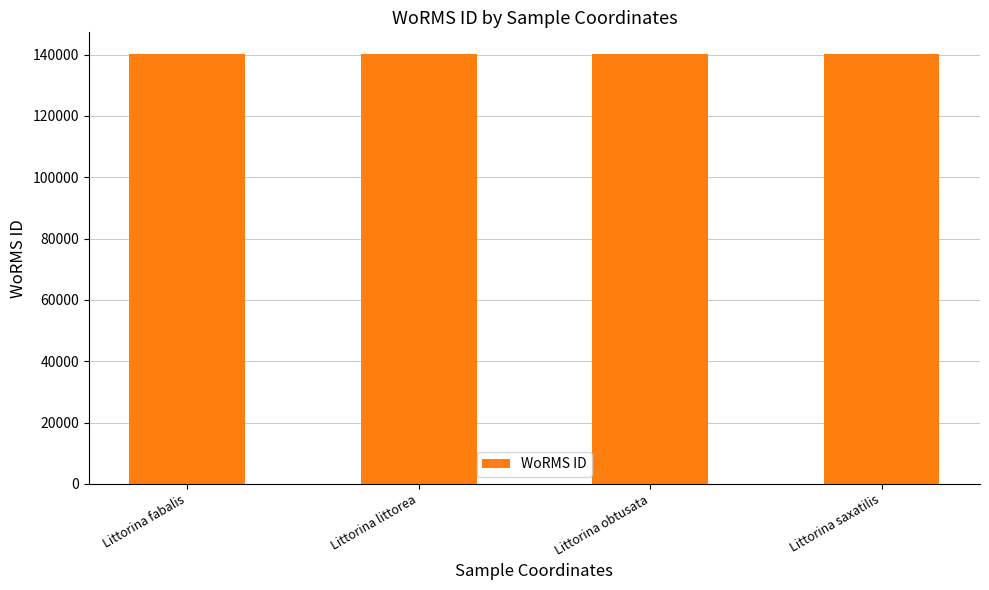

What is the maximum value shown in the chart?

140264